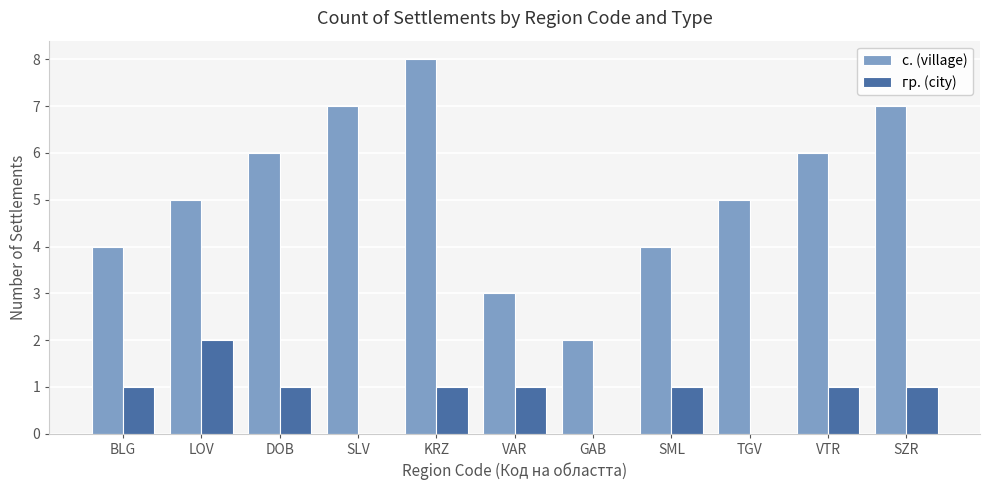

What is the sum of the гр. (city) values at BLG and VAR?

2